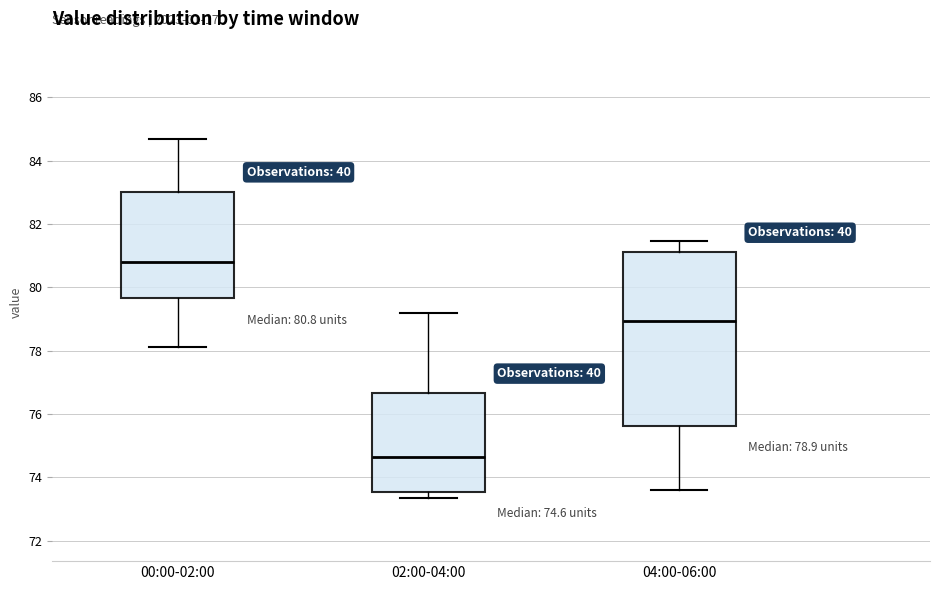

Which box is the tallest, from its lower edge to its upper edge?

04:00-06:00